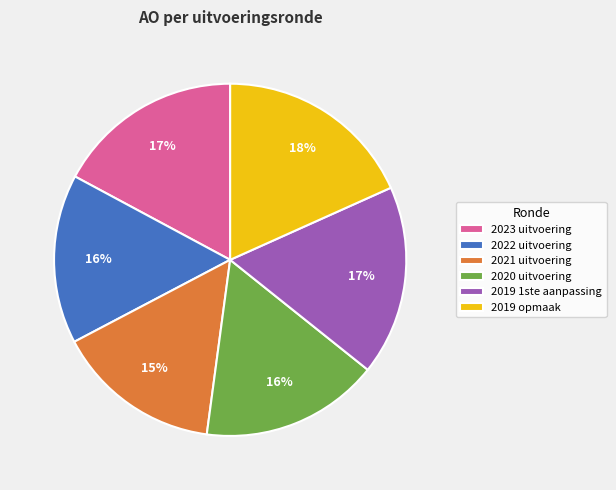

Is there a majority slice in this chart?

No